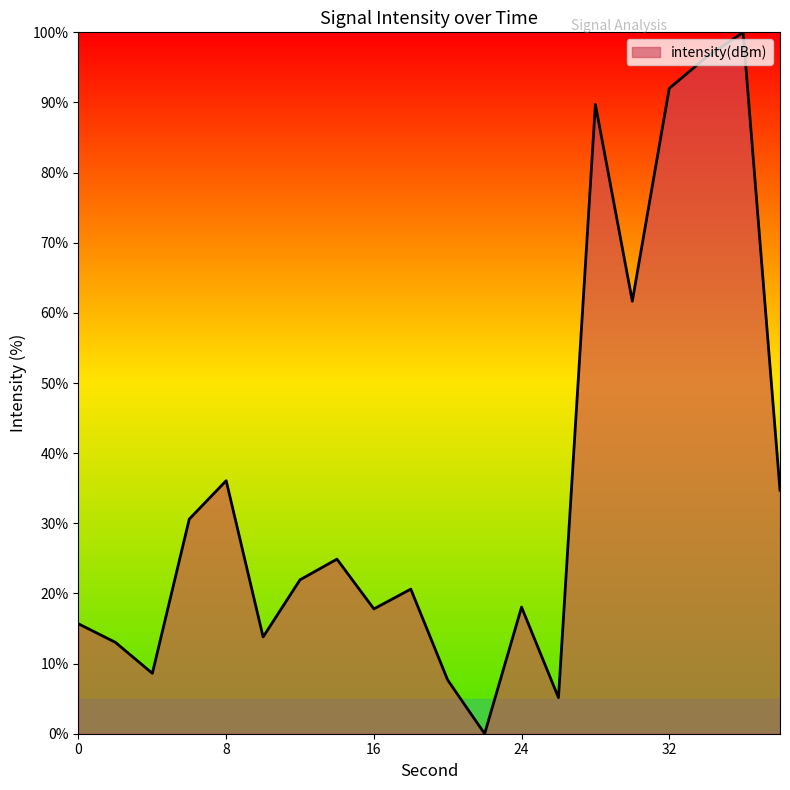

What is the difference between the maximum and minimum values?

100.0